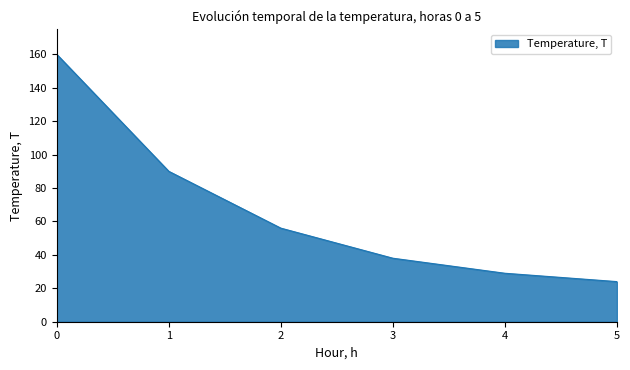

What is the ratio of the value at 1 to the value at 3?

2.4